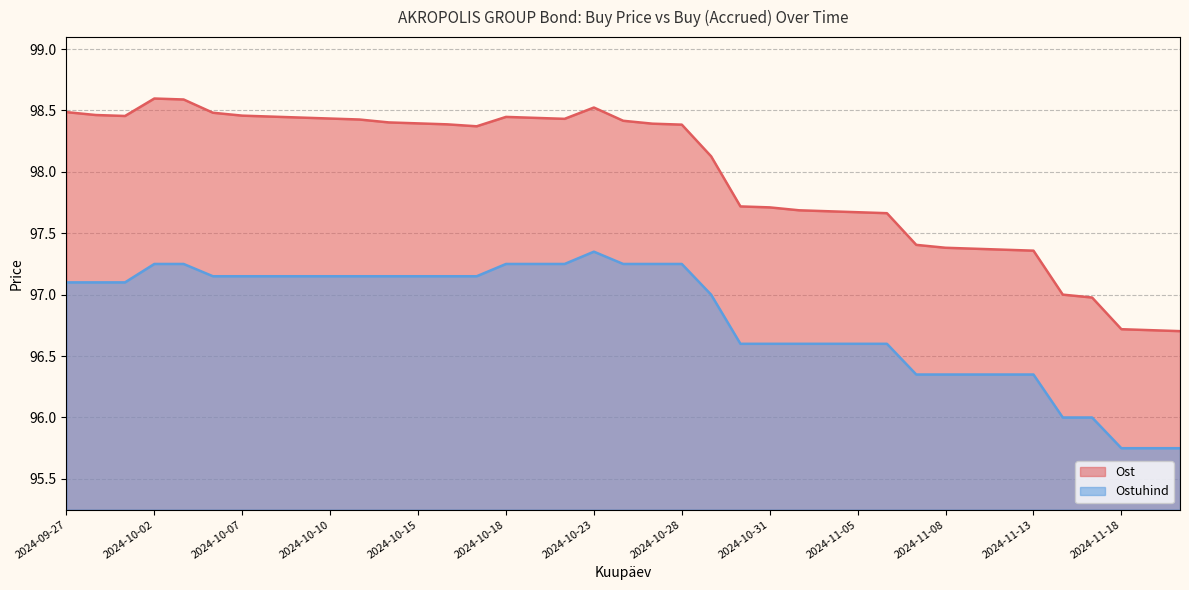

Between 2024-10-14 and 2024-11-06, which series saw the biggest shift?

Ost